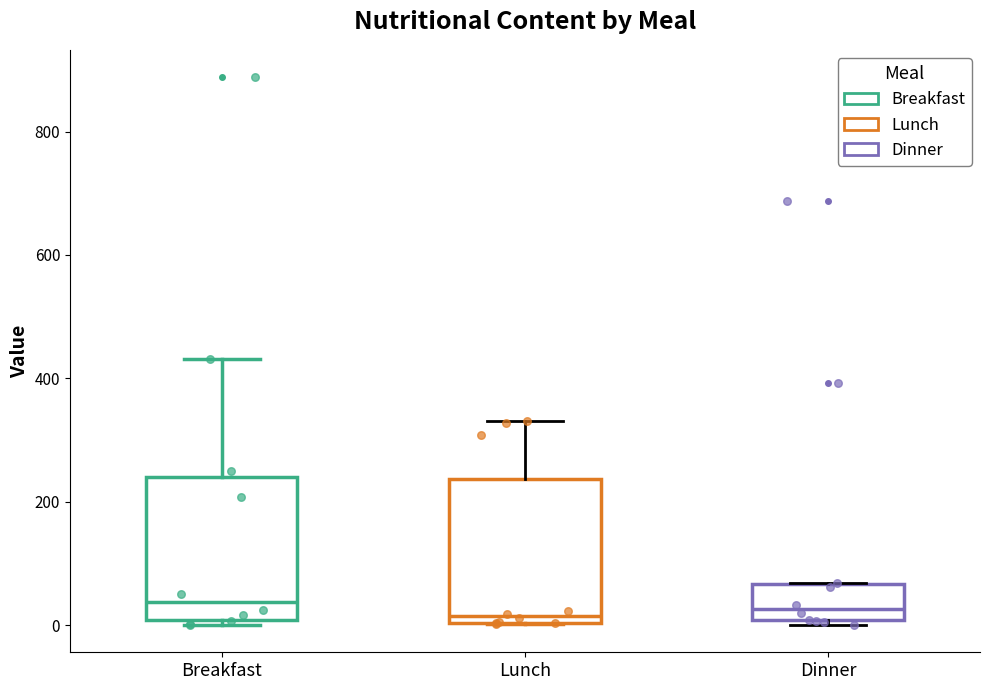

Reading left to right, read every box against the y-axis: the position of its median line, the range the box covers, and the ends of its whiskers. The values are not printed on the chart, so give them approximately, as read against the axis.

Breakfast: median 40, box 0 to 240, whiskers 0 (just below the box's lower edge) to 440
Lunch: median 20, box 0 to 240, whiskers 0 to 340
Dinner: median 20, box 0 to 60, whiskers 0 (just below the box's lower edge) to 60